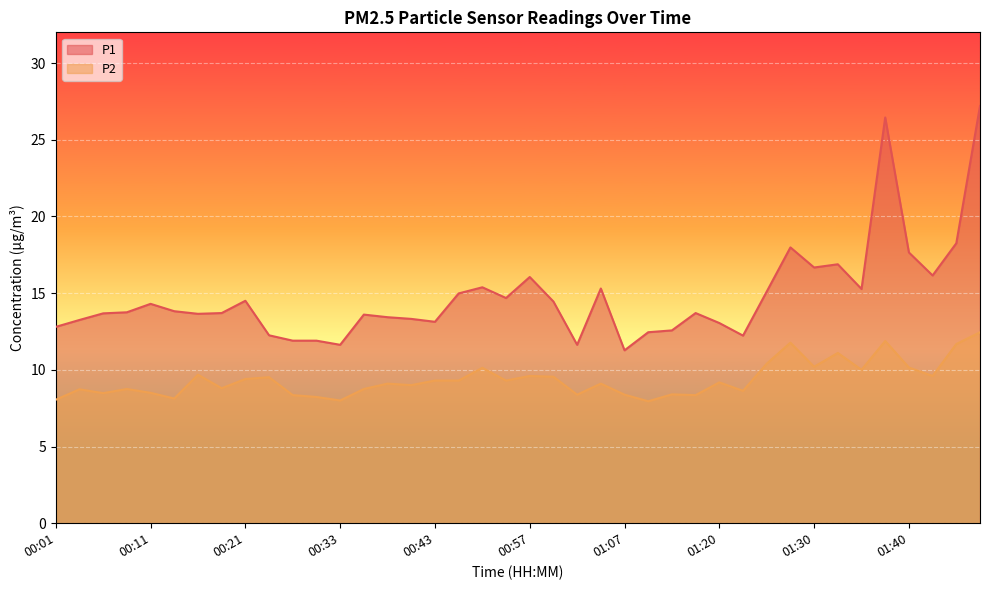

Which series has the largest total across all categories?

P1